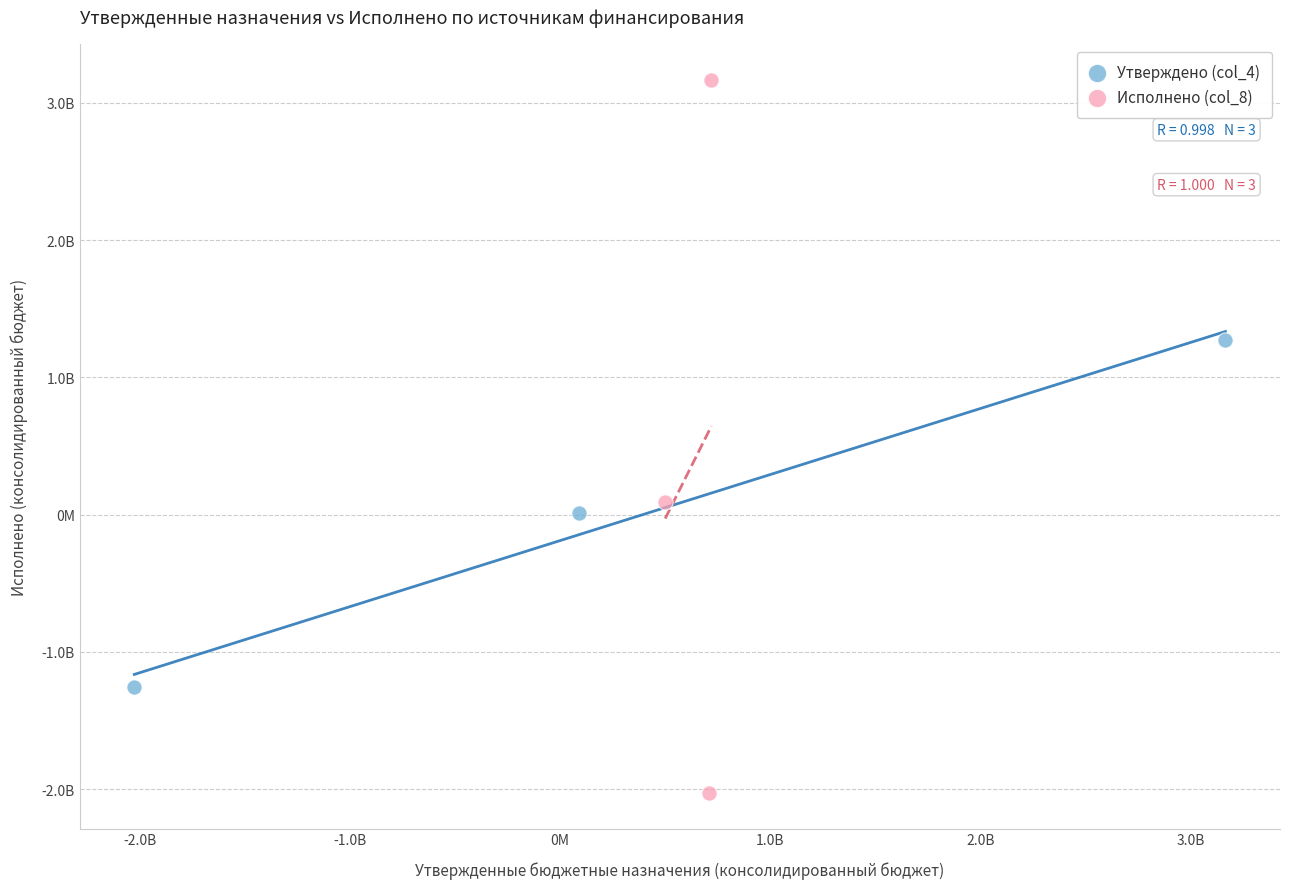

What are all the series names shown in the legend?

Утверждено (col_4), Исполнено (col_8)